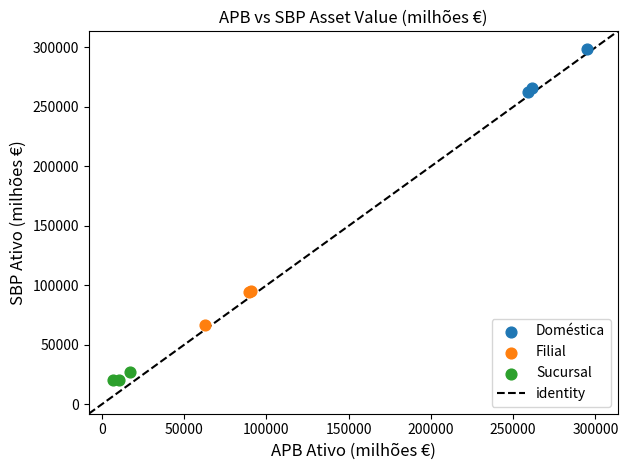

Which series reaches the minimum Y coordinate?

Sucursal